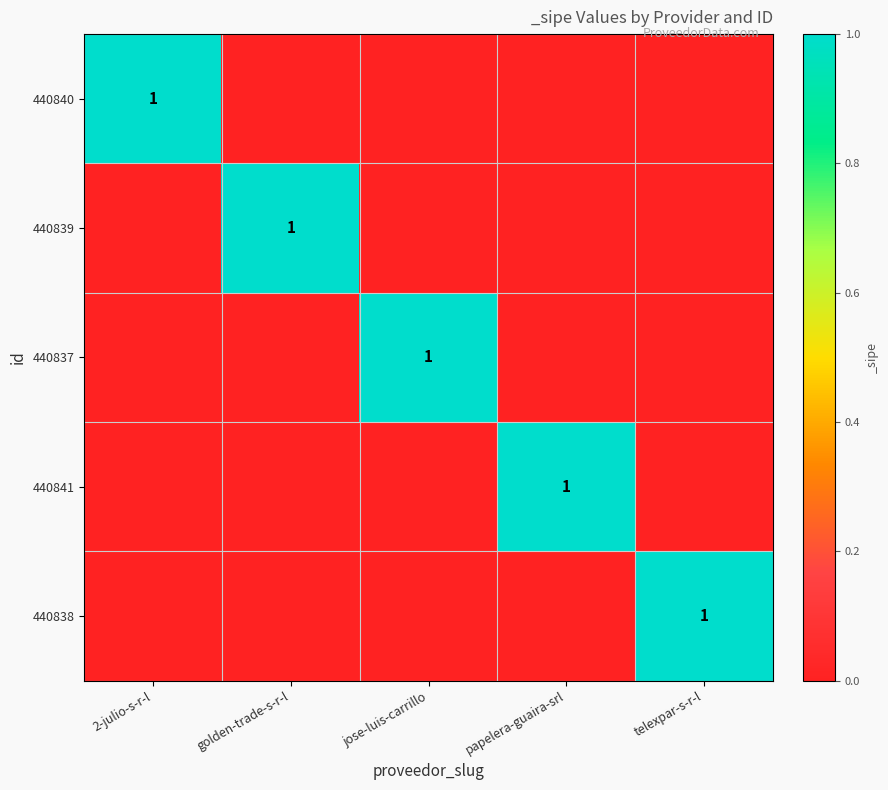

Between papelera-guaira-srl and golden-trade-s-r-l, which is larger?

papelera-guaira-srl